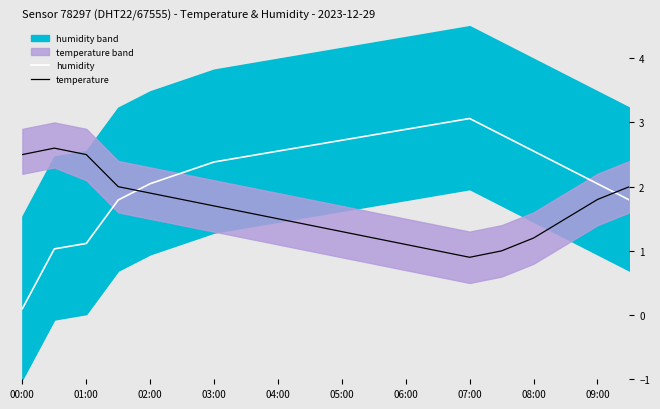

The value of humidity at 11 is 2.8. True or false?

True